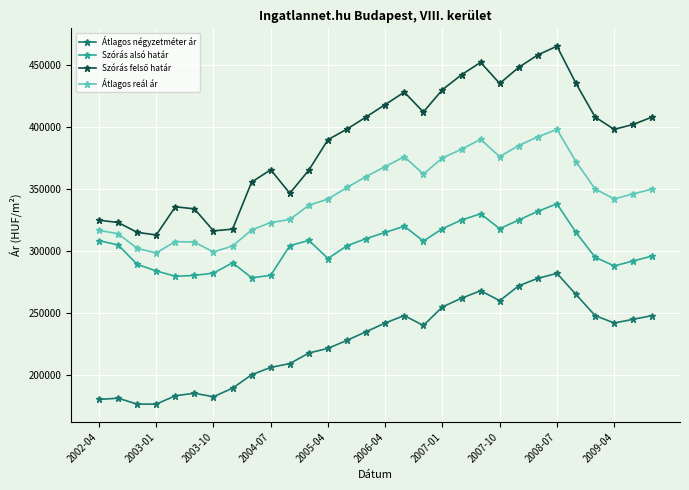

What is the greatest value displayed?

465000